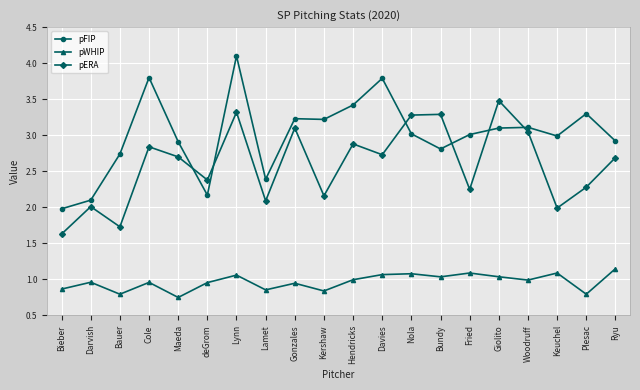

True or false: pWHIP and pFIP intersect in this chart.

False